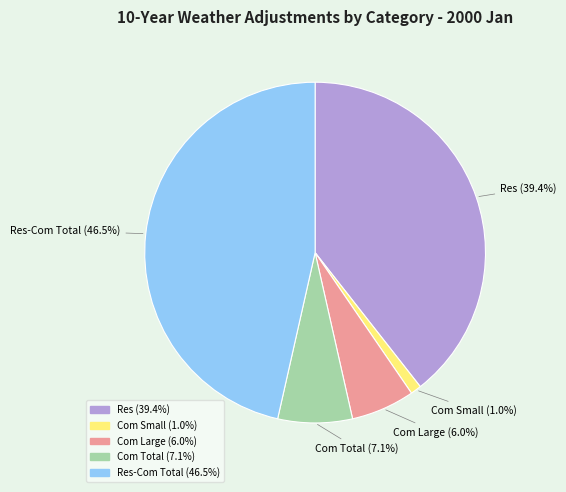

Is there any slice that represents more than half of the pie?

No